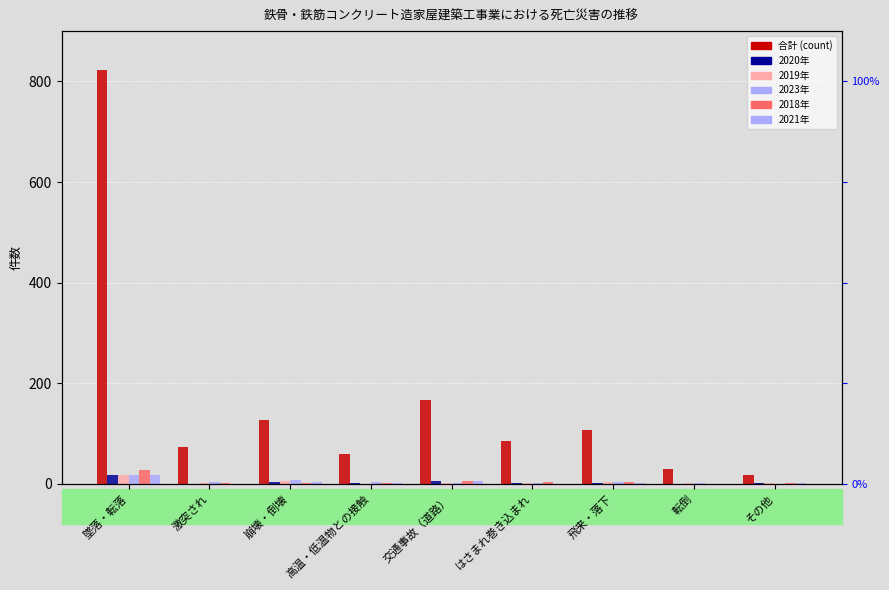

What is the value of the 1st bar from the left?

823